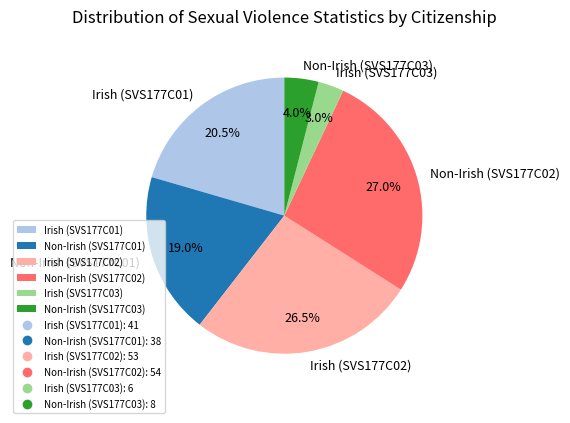

Is the sum of Irish (SVS177C01) and Irish (SVS177C02) greater than half?

No